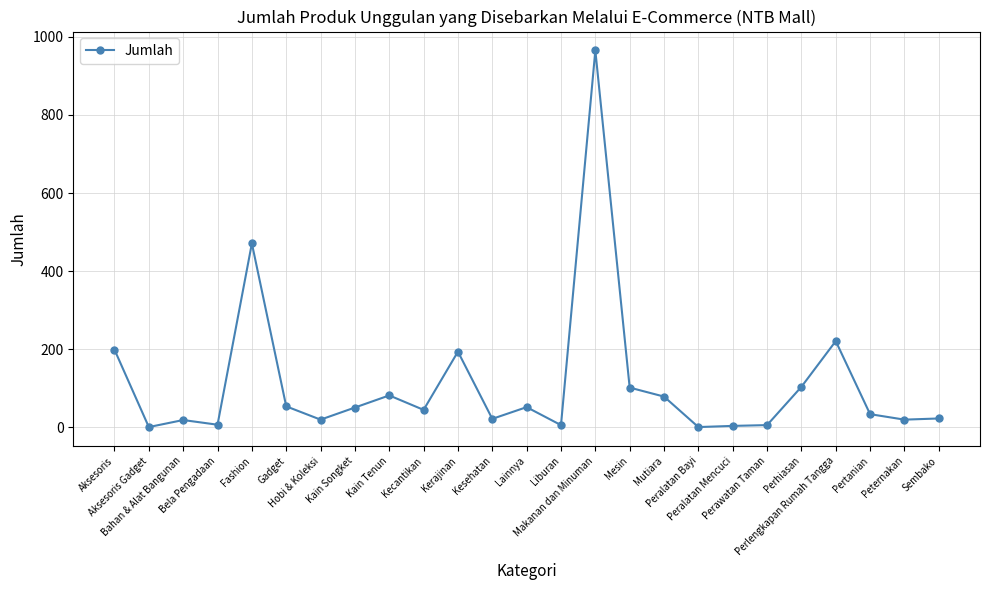

What is the value of the 12th point from the left?

22